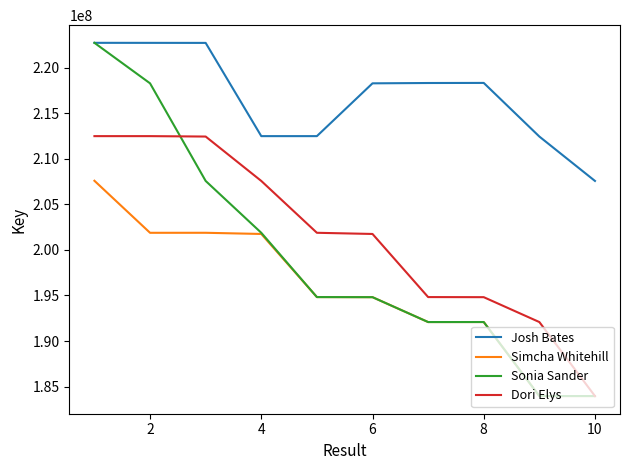

What is the sum of all Josh Bates values?

2168161465